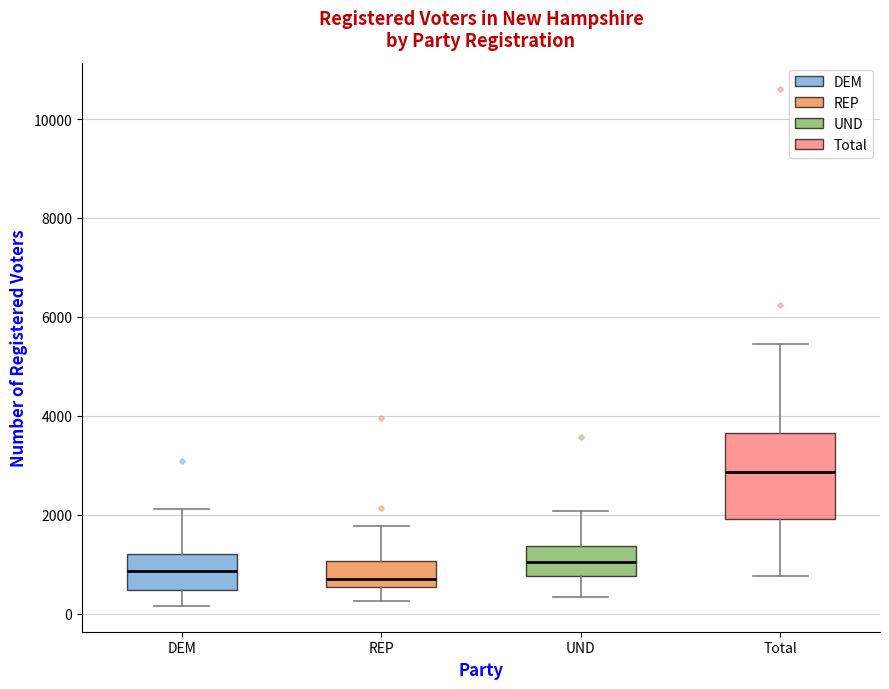

Where does the upper whisker of the box for UND end on the y-axis? The values are not printed on the chart, so give them approximately, as read against the axis.

2000